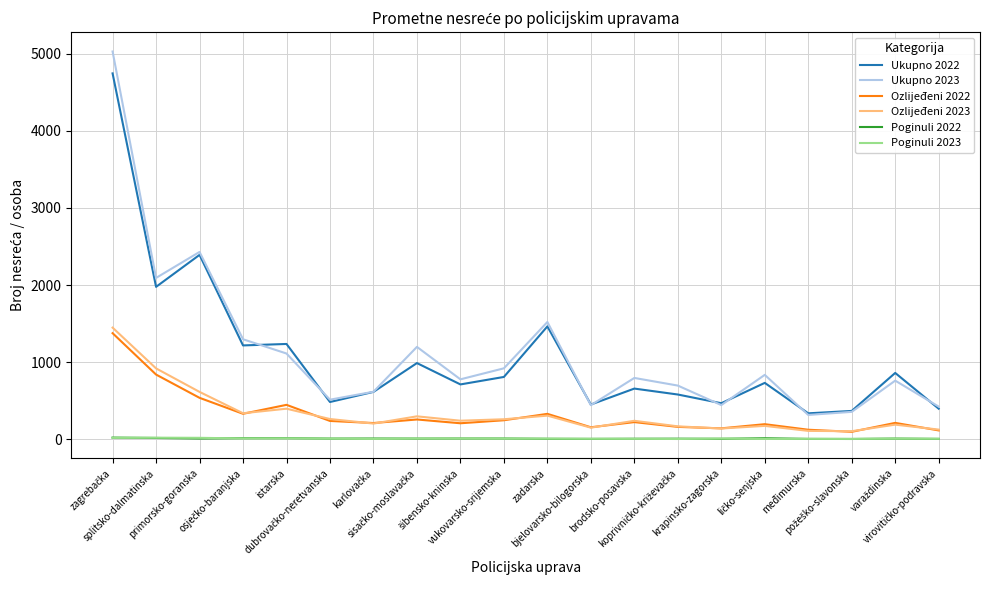

True or false: Ozlijeđeni 2023 and Ukupno 2023 cross at least once.

False